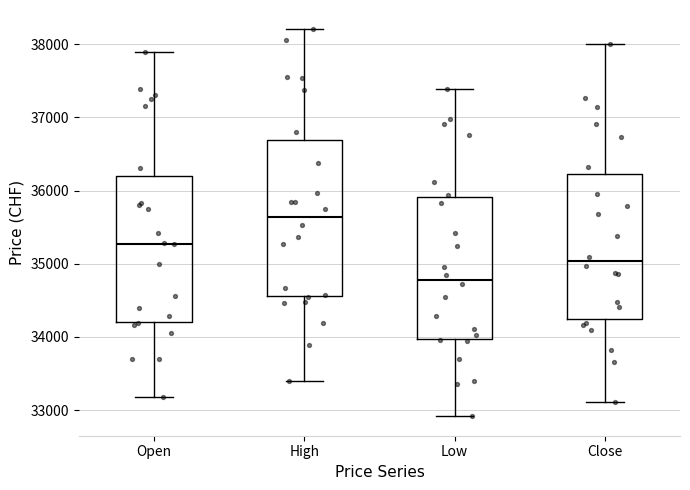

Reading left to right, read every box against the y-axis: the position of its median line, the range the box covers, and the ends of its whiskers. The values are not printed on the chart, so give them approximately, as read against the axis.

Open: median 35300, box 34200 to 36200, whiskers 33200 to 37900
High: median 35600, box 34600 to 36700, whiskers 33400 to 38200
Low: median 34800, box 34000 to 35900, whiskers 32900 to 37400
Close: median 35000, box 34200 to 36200, whiskers 33100 to 38000